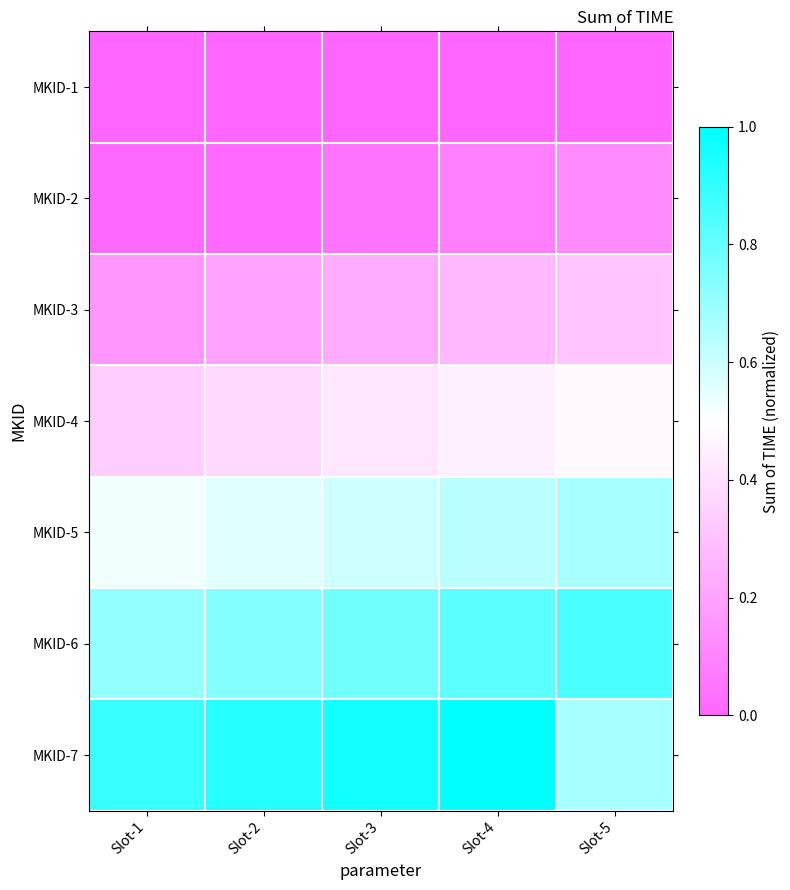

Between Slot-1 and Slot-5, which series saw the biggest shift?

MKID-7